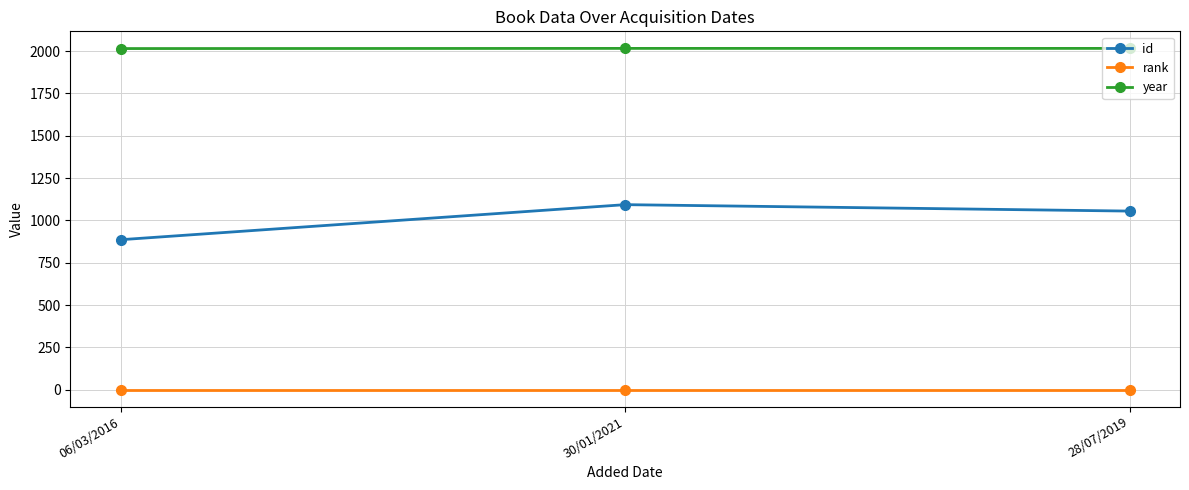

What is the difference between the maximum and minimum values in the id series?

207